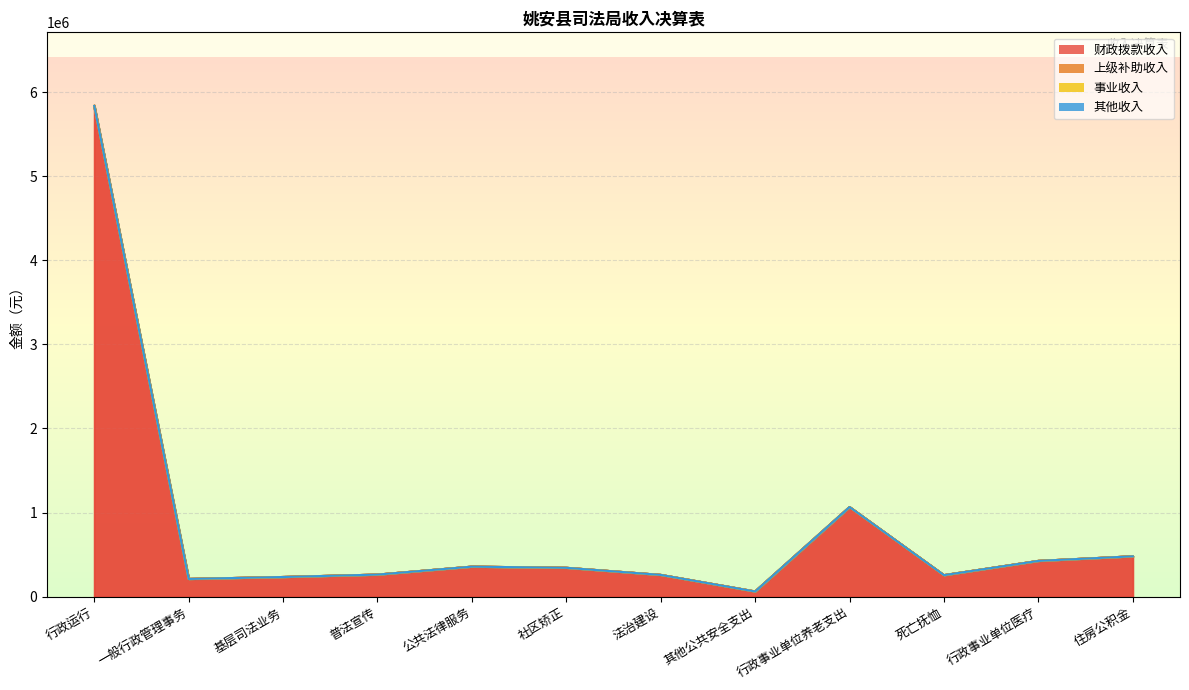

Does the chart display data point markers on the line(s)?

No